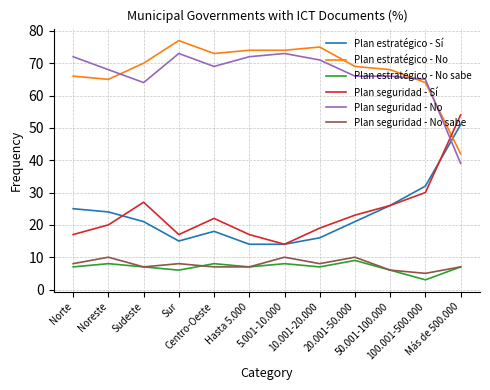

What is the sum of the Plan seguridad - No values at Sudeste and Más de 500.000?

103